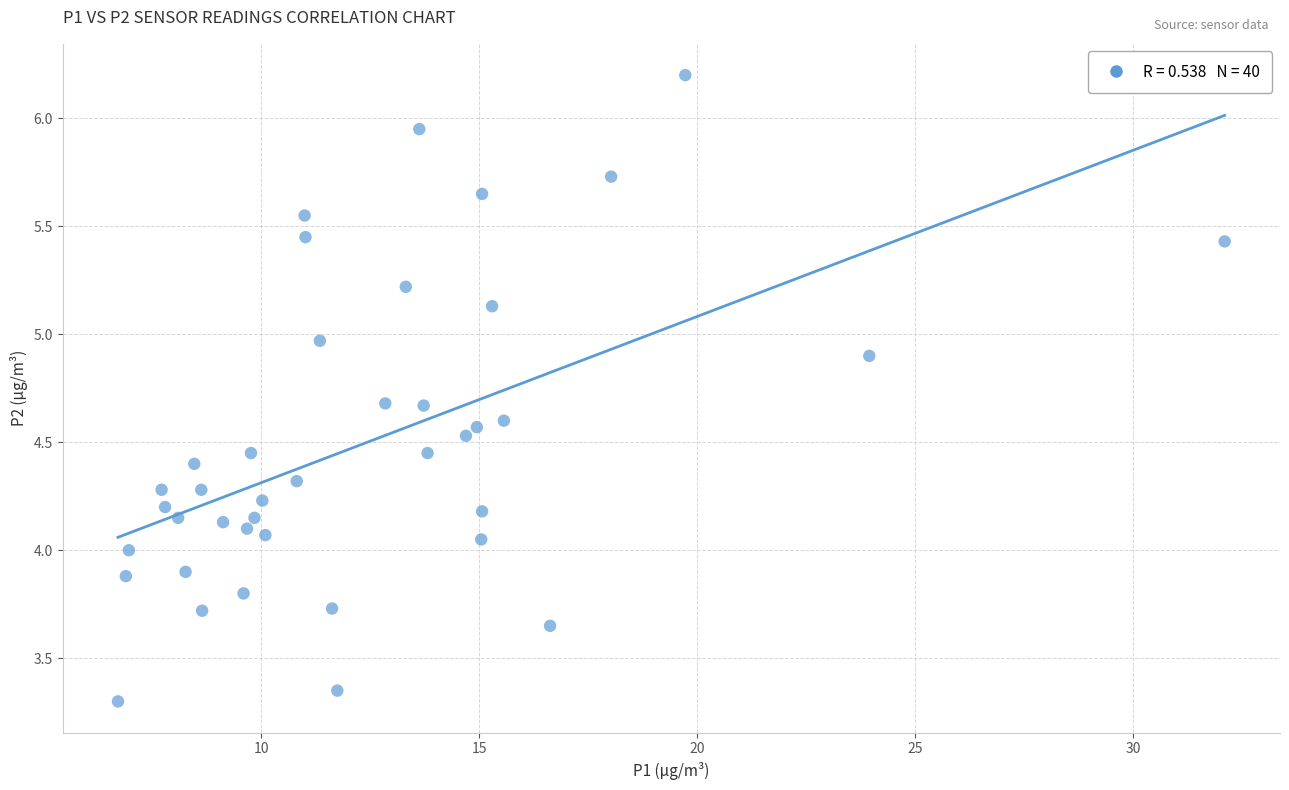

What is the range of X values (max minus min)?

25.4